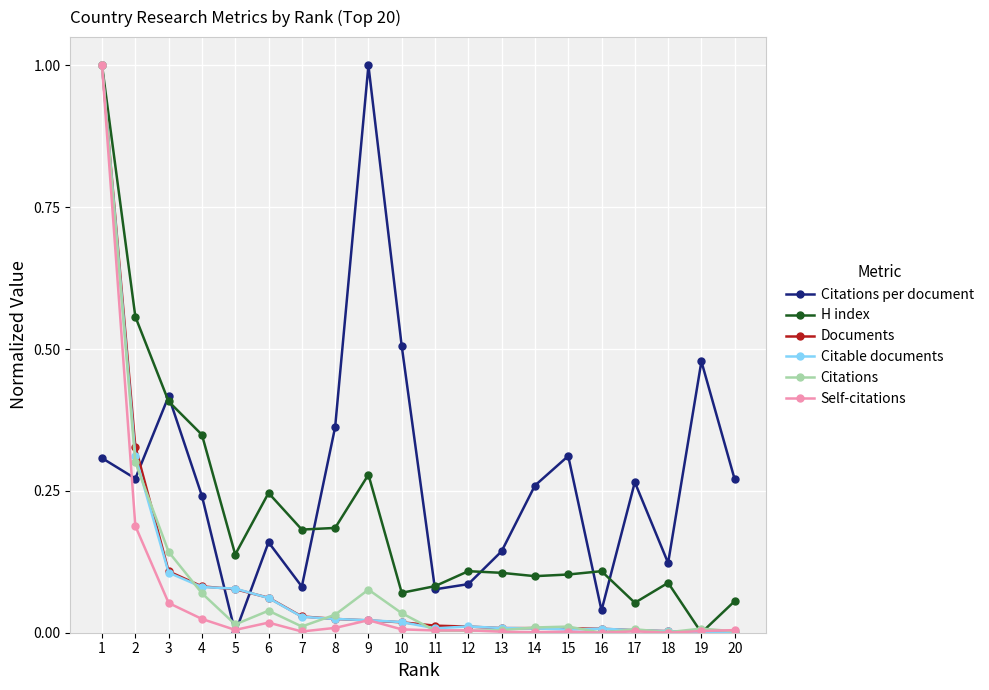

Which series has the largest total across all categories?

Citations per document